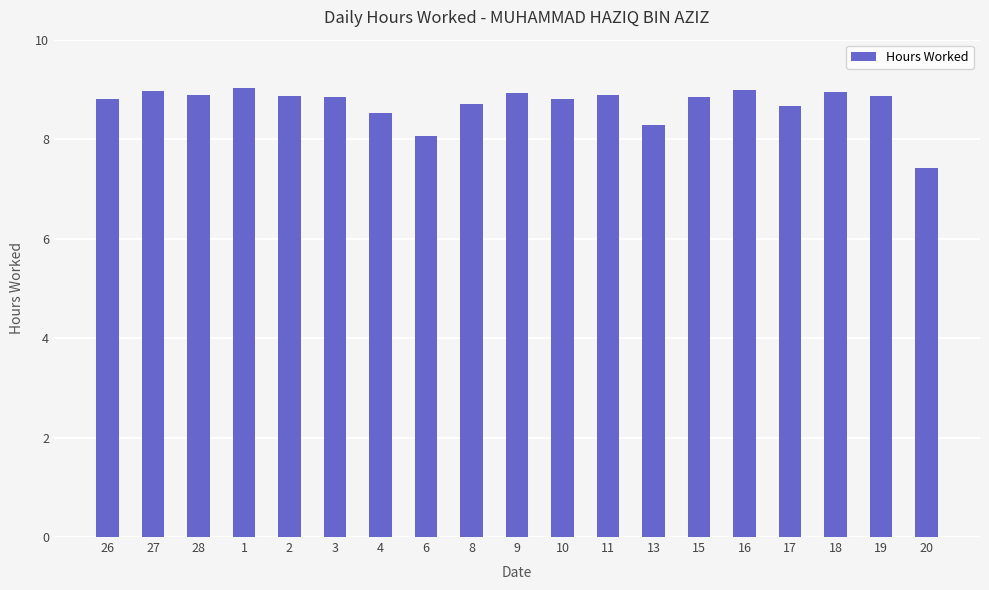

The value at 6 is 12.4. True or false?

False